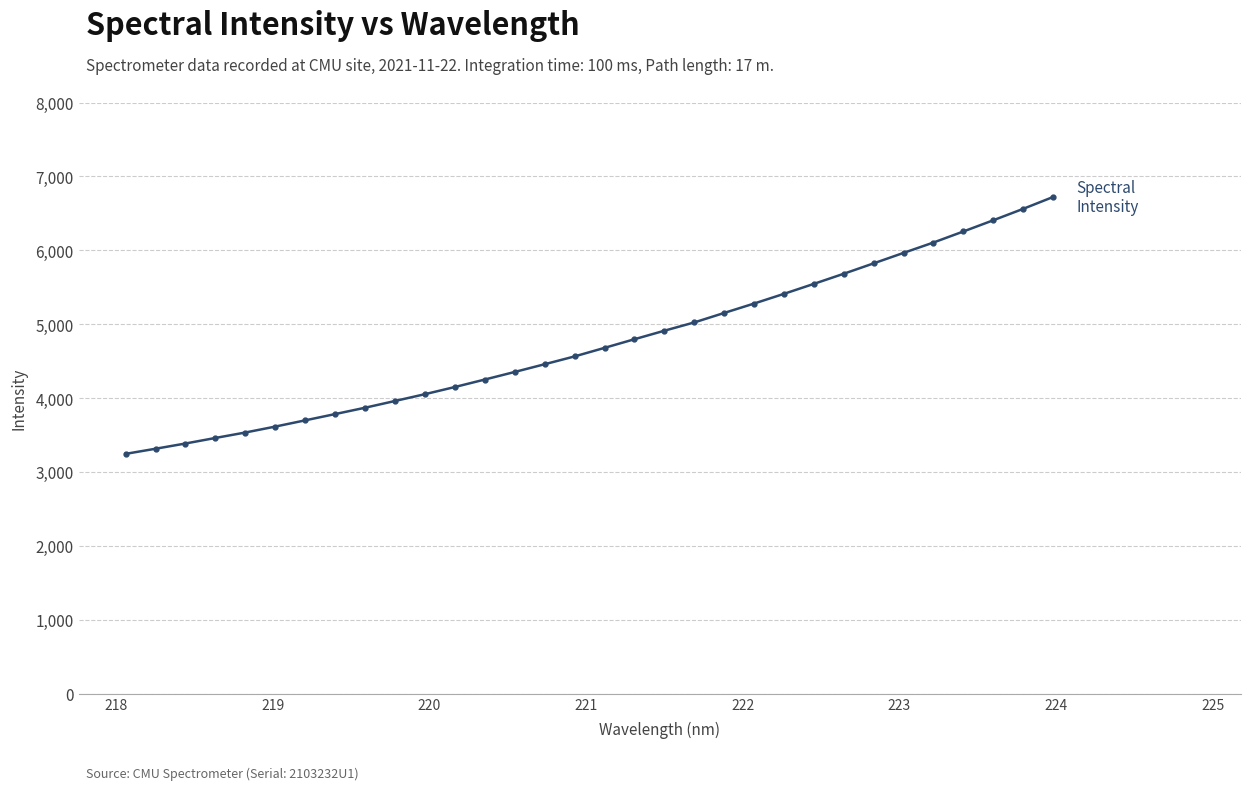

What is the difference between the second highest and second lowest values?

3246.8